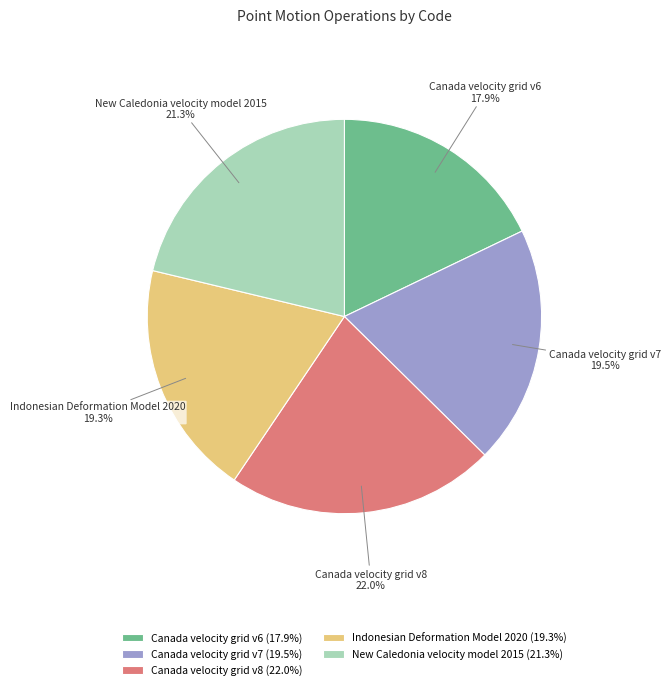

To the nearest percent, what is the average slice percentage?

20%